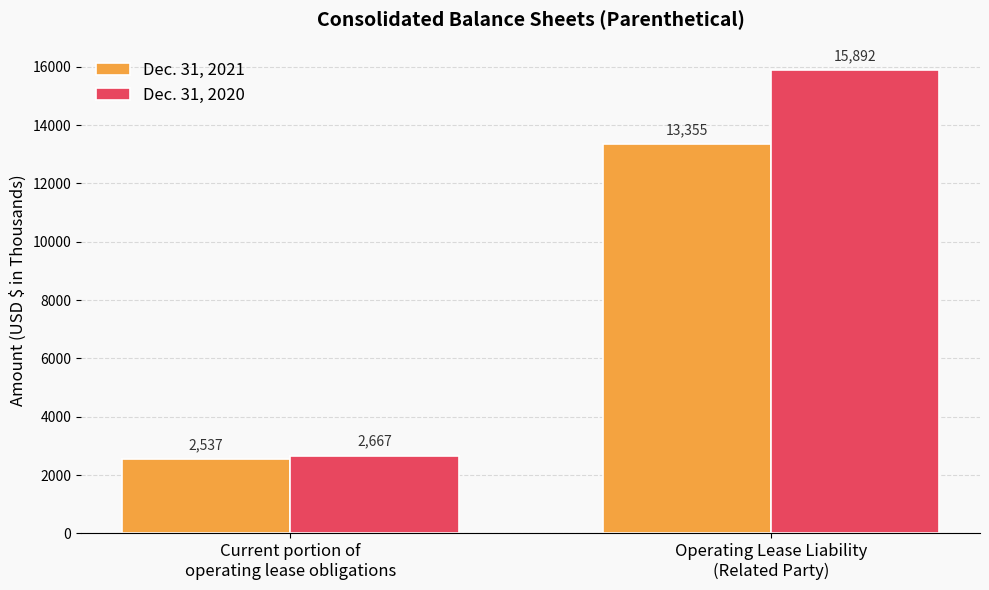

Which series has the widest spread of values?

Dec. 31, 2020